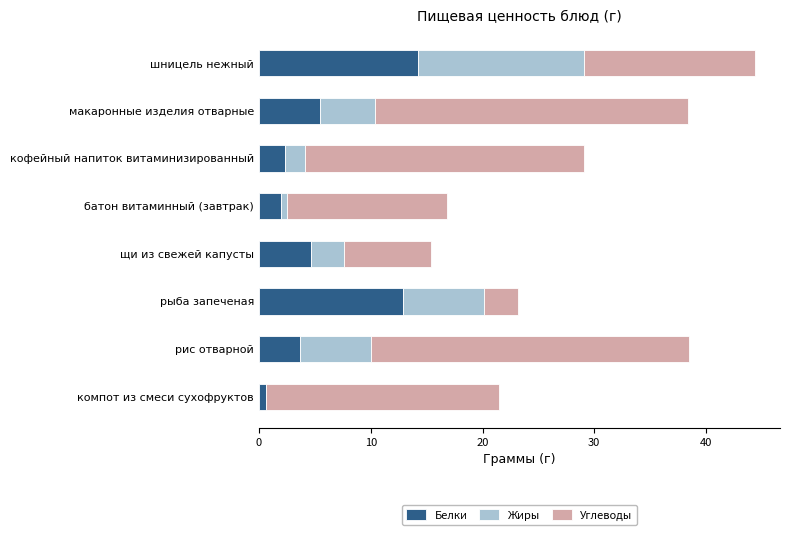

At which category is the sum across all series the highest?

шницель нежный